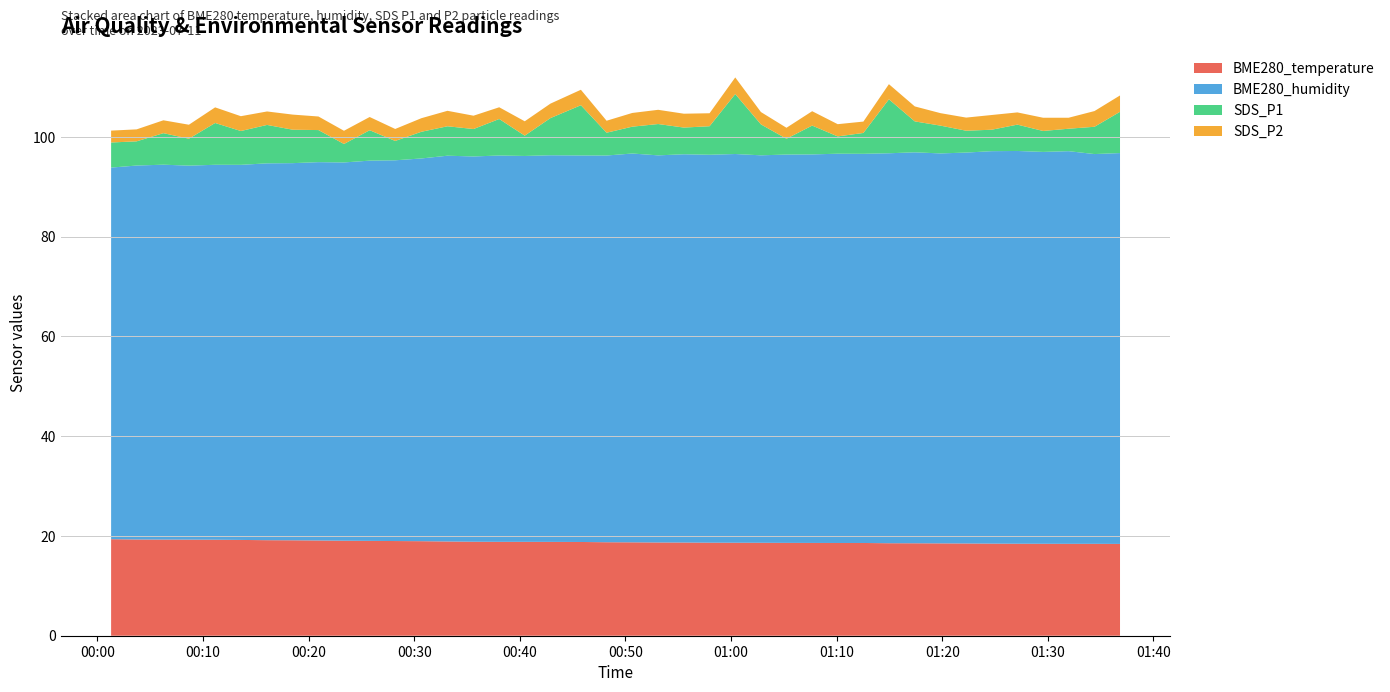

Reading right to left, what are all the values shown in this chart?

BME280_temperature: 2023/07/11 01:36:50=18.4	2023/07/11 01:34:25=18.4	2023/07/11 01:31:58=18.4	2023/07/11 01:29:33=18.4	2023/07/11 01:27:07=18.4	2023/07/11 01:24:41=18.5	2023/07/11 01:22:16=18.5	2023/07/11 01:19:50=18.5	2023/07/11 01:17:24=18.5	2023/07/11 01:14:57=18.5	2023/07/11 01:12:32=18.6	2023/07/11 01:10:06=18.6	2023/07/11 01:07:41=18.6	2023/07/11 01:05:15=18.6	2023/07/11 01:02:50=18.6	2023/07/11 01:00:24=18.6	2023/07/11 00:57:58=18.6	2023/07/11 00:55:32=18.7	2023/07/11 00:53:06=18.7	2023/07/11 00:50:39=18.7	2023/07/11 00:48:13=18.7	2023/07/11 00:45:47=18.8	2023/07/11 00:42:54=18.8	2023/07/11 00:40:28=18.8	2023/07/11 00:38:03=18.8	2023/07/11 00:35:37=18.8	2023/07/11 00:33:09=18.9	2023/07/11 00:30:41=18.9	2023/07/11 00:28:12=19.0	2023/07/11 00:25:47=19.0	2023/07/11 00:23:21=19.0	2023/07/11 00:20:56=19.1	2023/07/11 00:18:30=19.1	2023/07/11 00:16:04=19.1	2023/07/11 00:13:35=19.2	2023/07/11 00:11:09=19.2	2023/07/11 00:08:40=19.3	2023/07/11 00:06:15=19.3	2023/07/11 00:03:43=19.3	2023/07/11 00:01:18=19.4
BME280_humidity: 2023/07/11 01:36:50=78.3	2023/07/11 01:34:25=78.1	2023/07/11 01:31:58=78.7	2023/07/11 01:29:33=78.5	2023/07/11 01:27:07=78.7	2023/07/11 01:24:41=78.7	2023/07/11 01:22:16=78.4	2023/07/11 01:19:50=78.2	2023/07/11 01:17:24=78.4	2023/07/11 01:14:57=78.2	2023/07/11 01:12:32=78.0	2023/07/11 01:10:06=78.0	2023/07/11 01:07:41=77.9	2023/07/11 01:05:15=77.8	2023/07/11 01:02:50=77.7	2023/07/11 01:00:24=77.9	2023/07/11 00:57:58=77.8	2023/07/11 00:55:32=77.8	2023/07/11 00:53:06=77.6	2023/07/11 00:50:39=77.9	2023/07/11 00:48:13=77.5	2023/07/11 00:45:47=77.5	2023/07/11 00:42:54=77.5	2023/07/11 00:40:28=77.3	2023/07/11 00:38:03=77.4	2023/07/11 00:35:37=77.2	2023/07/11 00:33:09=77.3	2023/07/11 00:30:41=76.7	2023/07/11 00:28:12=76.3	2023/07/11 00:25:47=76.2	2023/07/11 00:23:21=75.8	2023/07/11 00:20:56=75.8	2023/07/11 00:18:30=75.6	2023/07/11 00:16:04=75.5	2023/07/11 00:13:35=75.2	2023/07/11 00:11:09=75.2	2023/07/11 00:08:40=75.0	2023/07/11 00:06:15=75.2	2023/07/11 00:03:43=75.0	2023/07/11 00:01:18=74.5
SDS_P1: 2023/07/11 01:36:50=8.3	2023/07/11 01:34:25=5.5	2023/07/11 01:31:58=4.5	2023/07/11 01:29:33=4.2	2023/07/11 01:27:07=5.3	2023/07/11 01:24:41=4.3	2023/07/11 01:22:16=4.4	2023/07/11 01:19:50=5.6	2023/07/11 01:17:24=6.2	2023/07/11 01:14:57=10.8	2023/07/11 01:12:32=4.2	2023/07/11 01:10:06=3.5	2023/07/11 01:07:41=5.8	2023/07/11 01:05:15=3.2	2023/07/11 01:02:50=6.2	2023/07/11 01:00:24=12.0	2023/07/11 00:57:58=5.7	2023/07/11 00:55:32=5.3	2023/07/11 00:53:06=6.3	2023/07/11 00:50:39=5.4	2023/07/11 00:48:13=4.6	2023/07/11 00:45:47=10.1	2023/07/11 00:42:54=7.5	2023/07/11 00:40:28=4.1	2023/07/11 00:38:03=7.3	2023/07/11 00:35:37=5.5	2023/07/11 00:33:09=5.9	2023/07/11 00:30:41=5.3	2023/07/11 00:28:12=3.9	2023/07/11 00:25:47=6.1	2023/07/11 00:23:21=3.7	2023/07/11 00:20:56=6.4	2023/07/11 00:18:30=6.7	2023/07/11 00:16:04=7.7	2023/07/11 00:13:35=6.8	2023/07/11 00:11:09=8.4	2023/07/11 00:08:40=5.4	2023/07/11 00:06:15=6.3	2023/07/11 00:03:43=4.8	2023/07/11 00:01:18=5.0
SDS_P2: 2023/07/11 01:36:50=3.3	2023/07/11 01:34:25=3.1	2023/07/11 01:31:58=2.2	2023/07/11 01:29:33=2.6	2023/07/11 01:27:07=2.5	2023/07/11 01:24:41=3.0	2023/07/11 01:22:16=2.6	2023/07/11 01:19:50=2.5	2023/07/11 01:17:24=3.0	2023/07/11 01:14:57=3.0	2023/07/11 01:12:32=2.3	2023/07/11 01:10:06=2.5	2023/07/11 01:07:41=2.9	2023/07/11 01:05:15=2.2	2023/07/11 01:02:50=2.5	2023/07/11 01:00:24=3.3	2023/07/11 00:57:58=2.6	2023/07/11 00:55:32=2.8	2023/07/11 00:53:06=2.9	2023/07/11 00:50:39=2.8	2023/07/11 00:48:13=2.4	2023/07/11 00:45:47=3.1	2023/07/11 00:42:54=2.9	2023/07/11 00:40:28=2.9	2023/07/11 00:38:03=2.4	2023/07/11 00:35:37=2.7	2023/07/11 00:33:09=3.1	2023/07/11 00:30:41=2.7	2023/07/11 00:28:12=2.4	2023/07/11 00:25:47=2.6	2023/07/11 00:23:21=2.6	2023/07/11 00:20:56=2.7	2023/07/11 00:18:30=3.0	2023/07/11 00:16:04=2.7	2023/07/11 00:13:35=3.0	2023/07/11 00:11:09=3.1	2023/07/11 00:08:40=2.8	2023/07/11 00:06:15=2.6	2023/07/11 00:03:43=2.4	2023/07/11 00:01:18=2.4